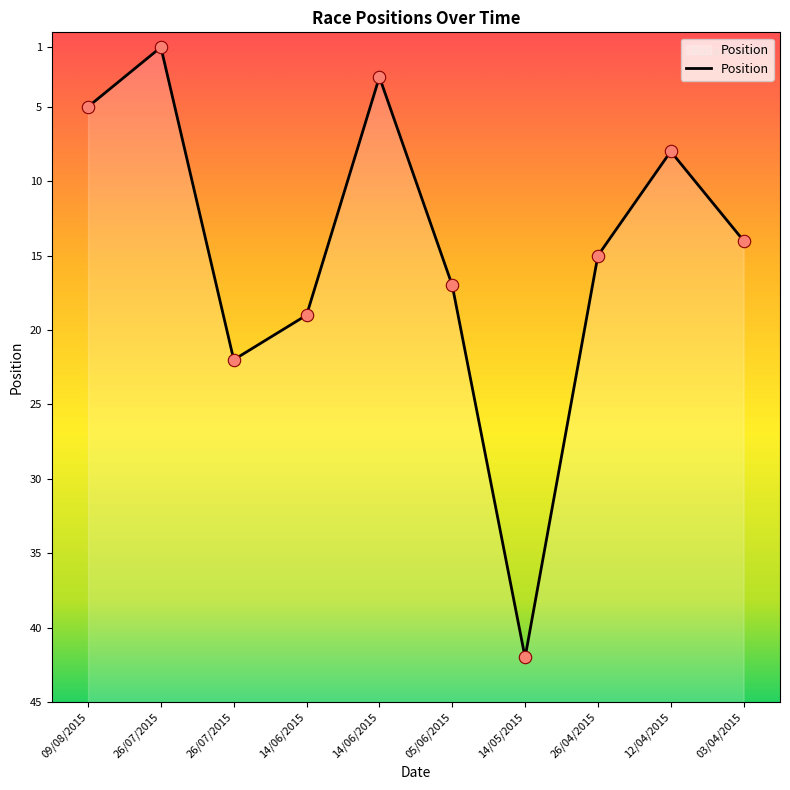

What is the change in value from 26/07/2015 to 12/04/2015?

-14